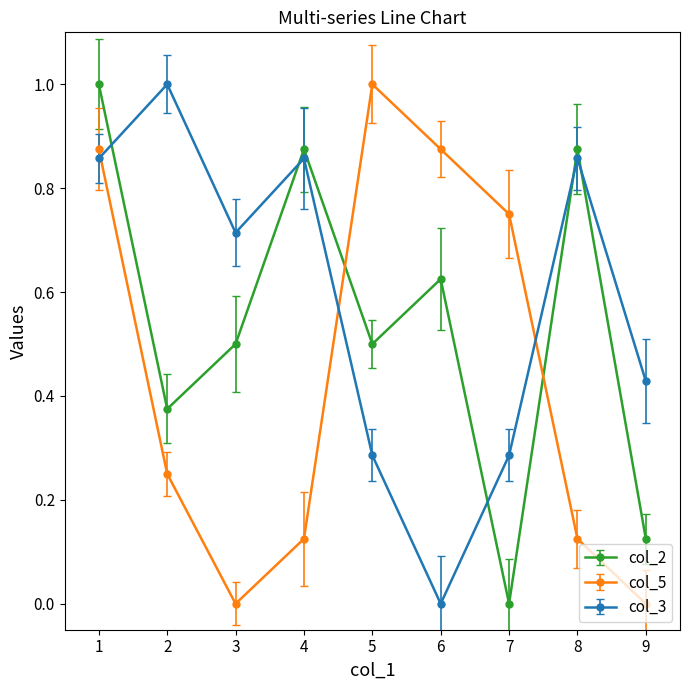

At 5, list the series in order from largest to smallest.

col_5, col_2, col_3